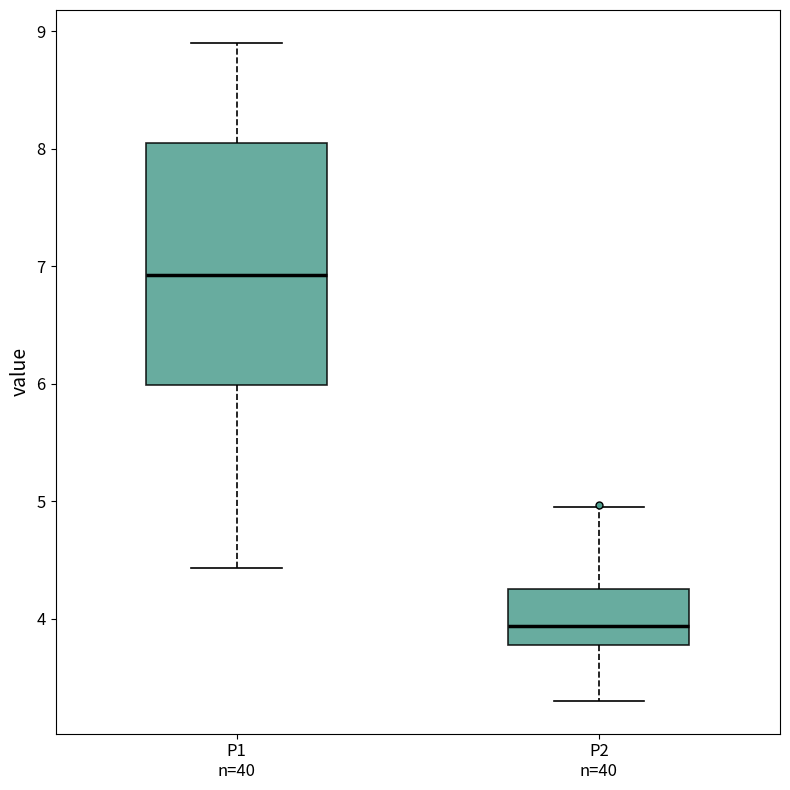

Reading left to right, read every box against the y-axis: the position of its median line, the range the box covers, and the ends of its whiskers. The values are not printed on the chart, so give them approximately, as read against the axis.

P1 n=40: median 6.9, box 6.0 to 8.1, whiskers 4.4 to 8.9
P2 n=40: median 3.9, box 3.8 to 4.3, whiskers 3.3 to 5.0